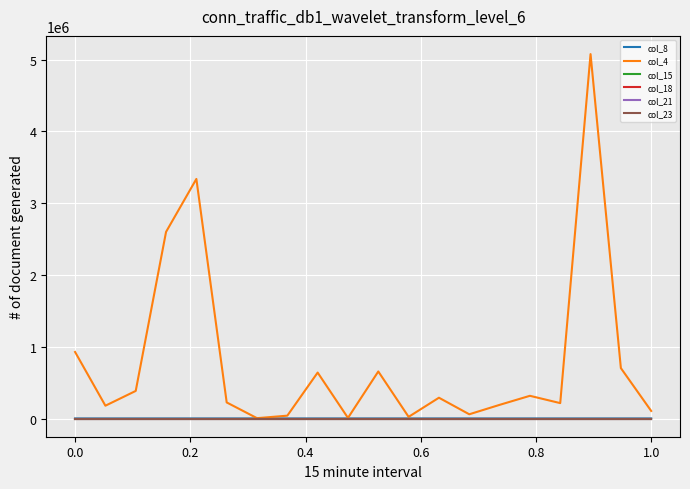

Which series has the largest total across all categories?

col_4